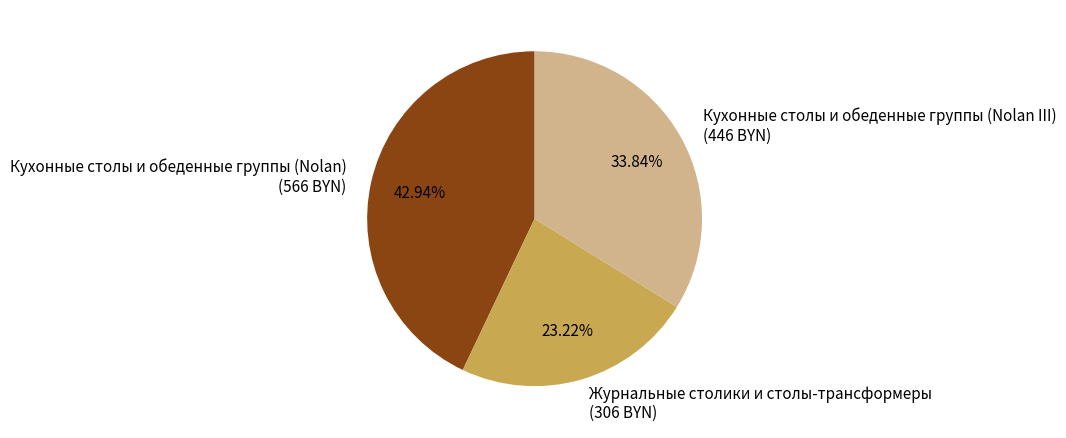

What percentage is the Журнальные столики и столы-трансформеры slice, to the nearest percent?

23%